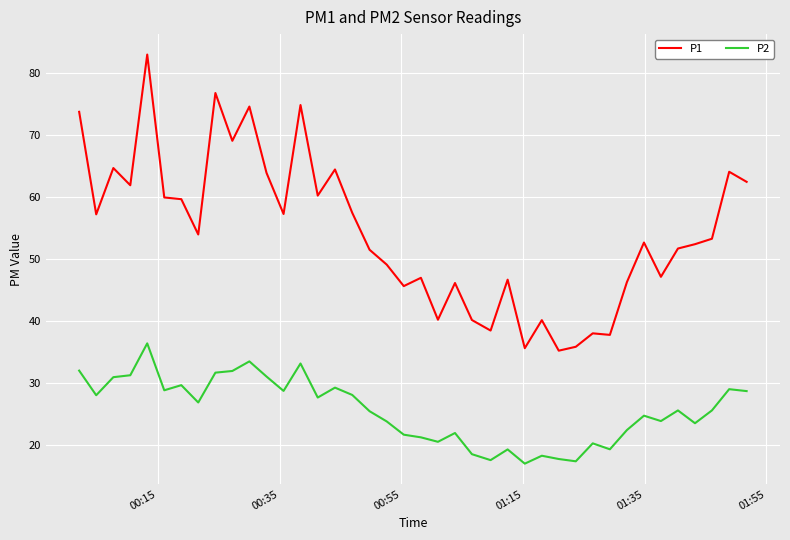

Which series has the widest spread of values?

P1